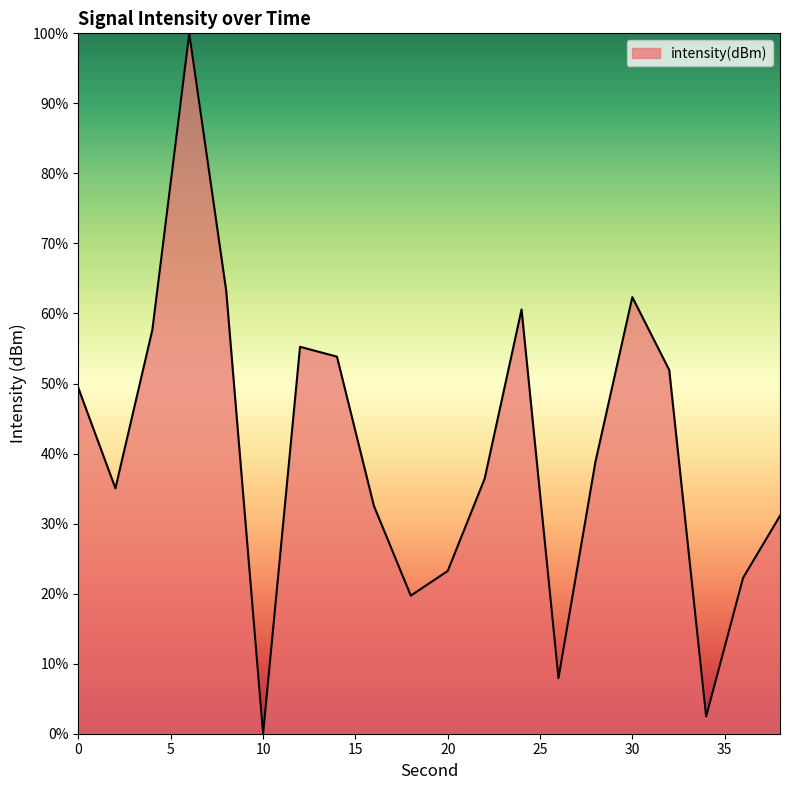

Count the number of categories in the chart.

20